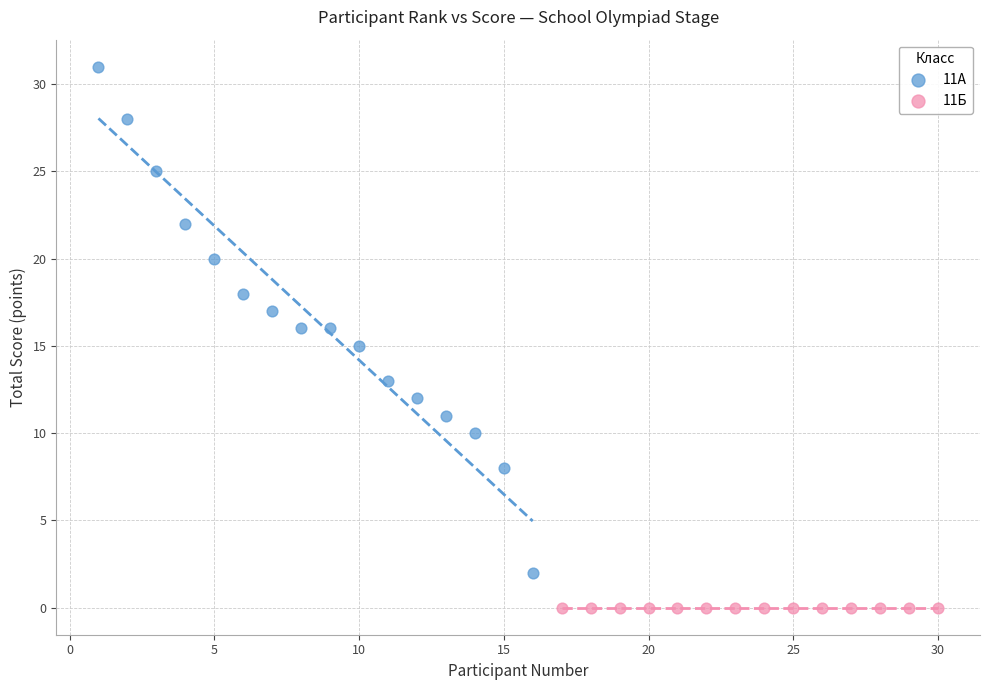

Which series reaches the minimum Y coordinate?

11Б